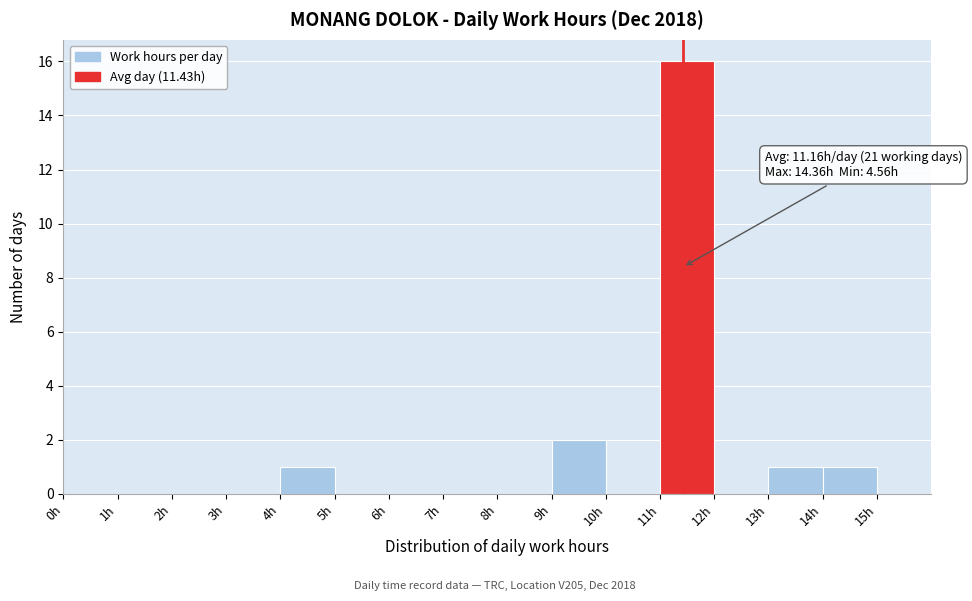

Which range on the x-axis has the tallest bar?

11 to 12